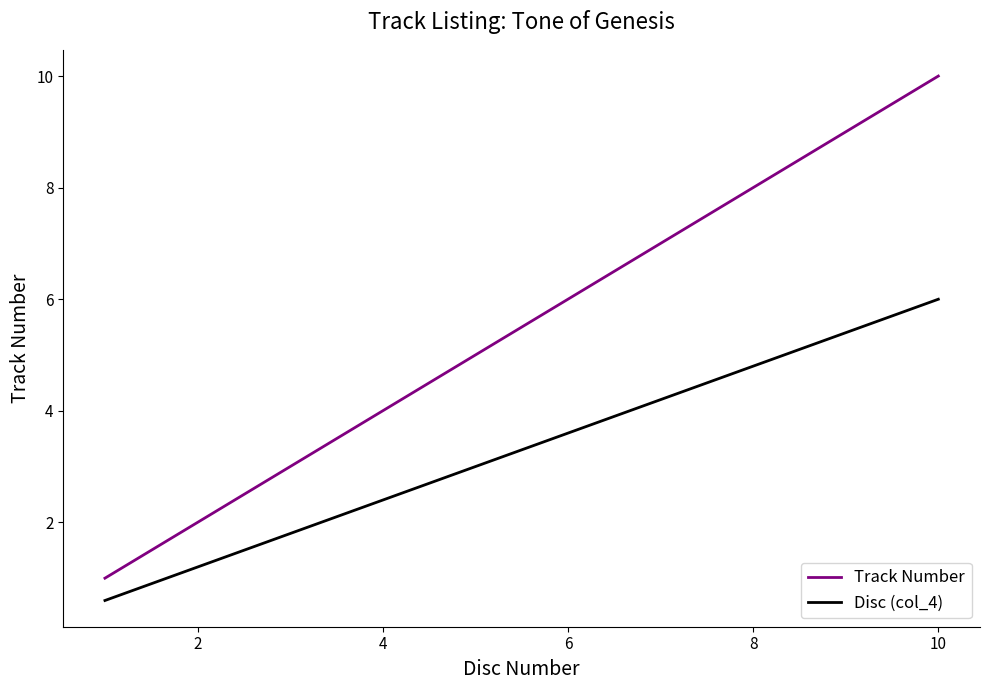

True or false: Disc (col_4) and Track Number intersect in this chart.

False